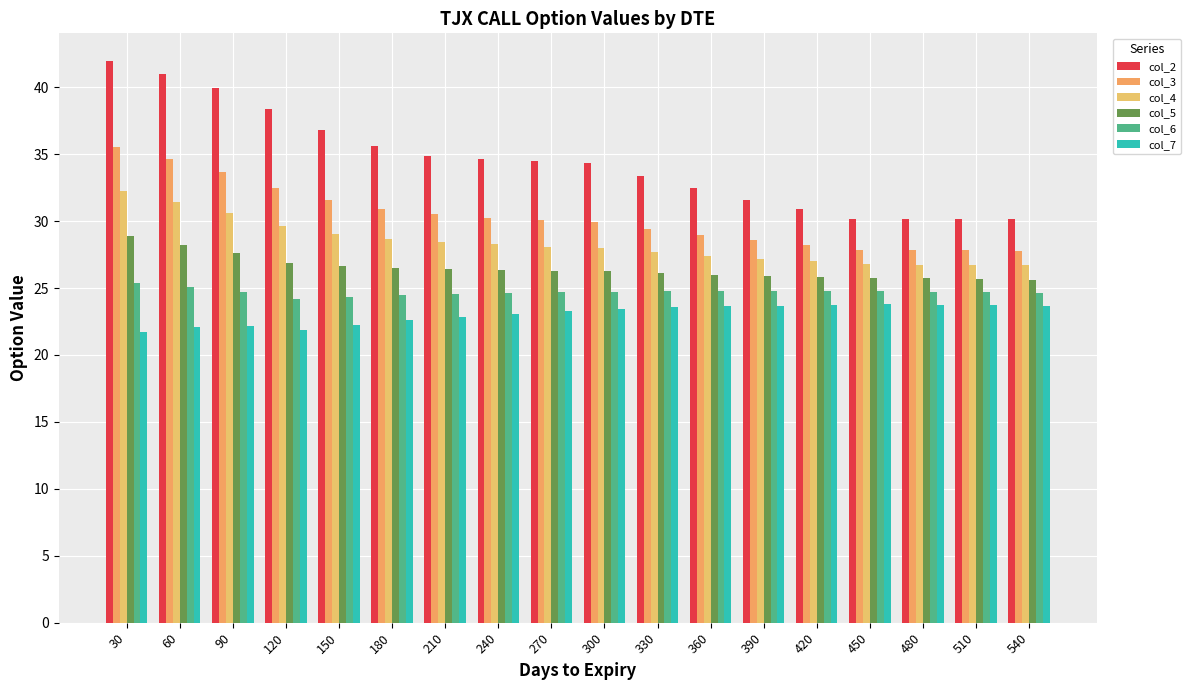

Reading left to right, list all the values displayed in this chart.

col_2: 41.9	41.0	40.0	38.4	36.8	35.6	34.8	34.6	34.5	34.4	33.3	32.5	31.6	30.9	30.2	30.1	30.2	30.2
col_3: 35.5	34.6	33.7	32.5	31.6	30.9	30.5	30.3	30.1	29.9	29.4	29.0	28.6	28.2	27.9	27.8	27.8	27.8
col_4: 32.3	31.4	30.6	29.6	29.1	28.7	28.5	28.3	28.1	28.0	27.7	27.4	27.2	27.0	26.8	26.8	26.7	26.7
col_5: 28.9	28.2	27.6	26.8	26.6	26.5	26.5	26.4	26.3	26.2	26.1	26.0	25.9	25.8	25.8	25.7	25.7	25.6
col_6: 25.4	25.1	24.7	24.2	24.3	24.5	24.6	24.6	24.7	24.7	24.7	24.7	24.8	24.8	24.8	24.7	24.7	24.6
col_7: 21.7	22.1	22.1	21.9	22.3	22.6	22.8	23.1	23.3	23.5	23.6	23.6	23.7	23.7	23.8	23.8	23.7	23.7